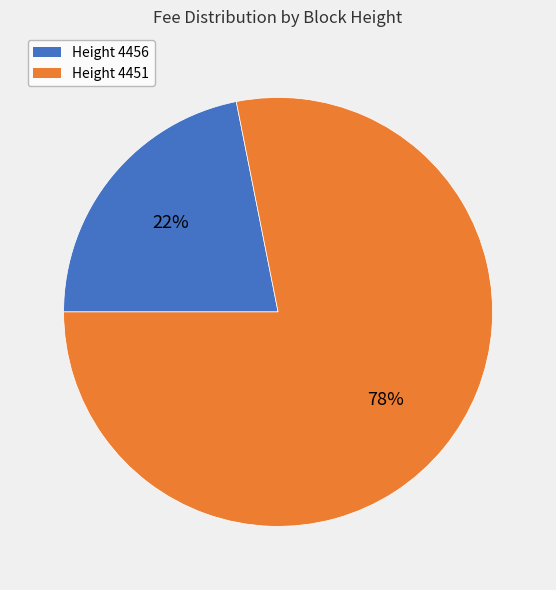

Is there a majority slice in this chart?

Yes